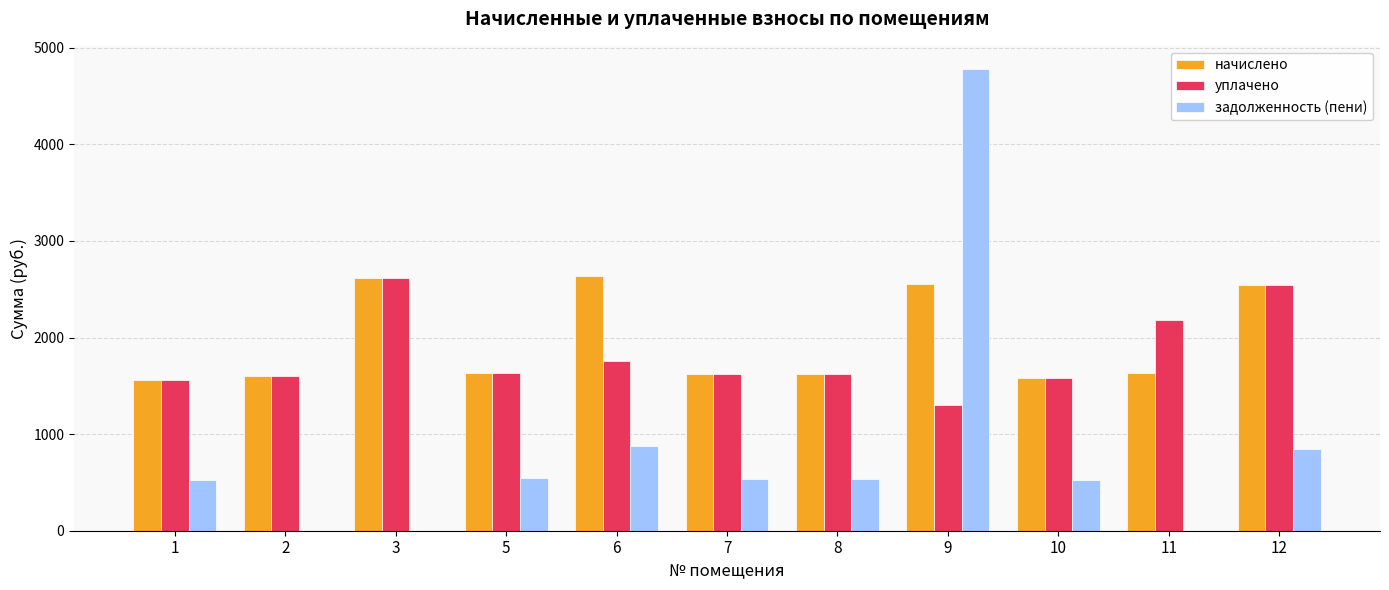

What is the approximate value of начислено at 2?

1605.7